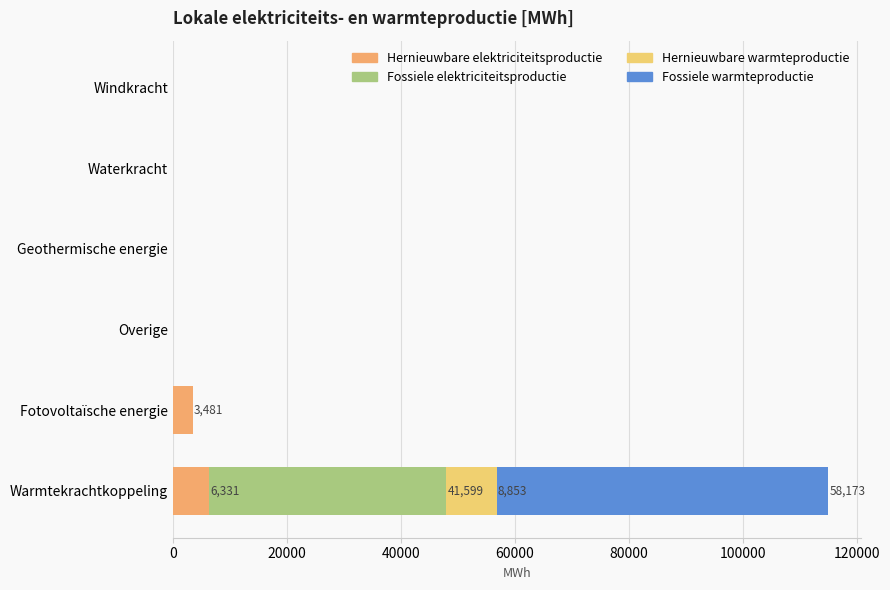

How many data points does each series have?

6